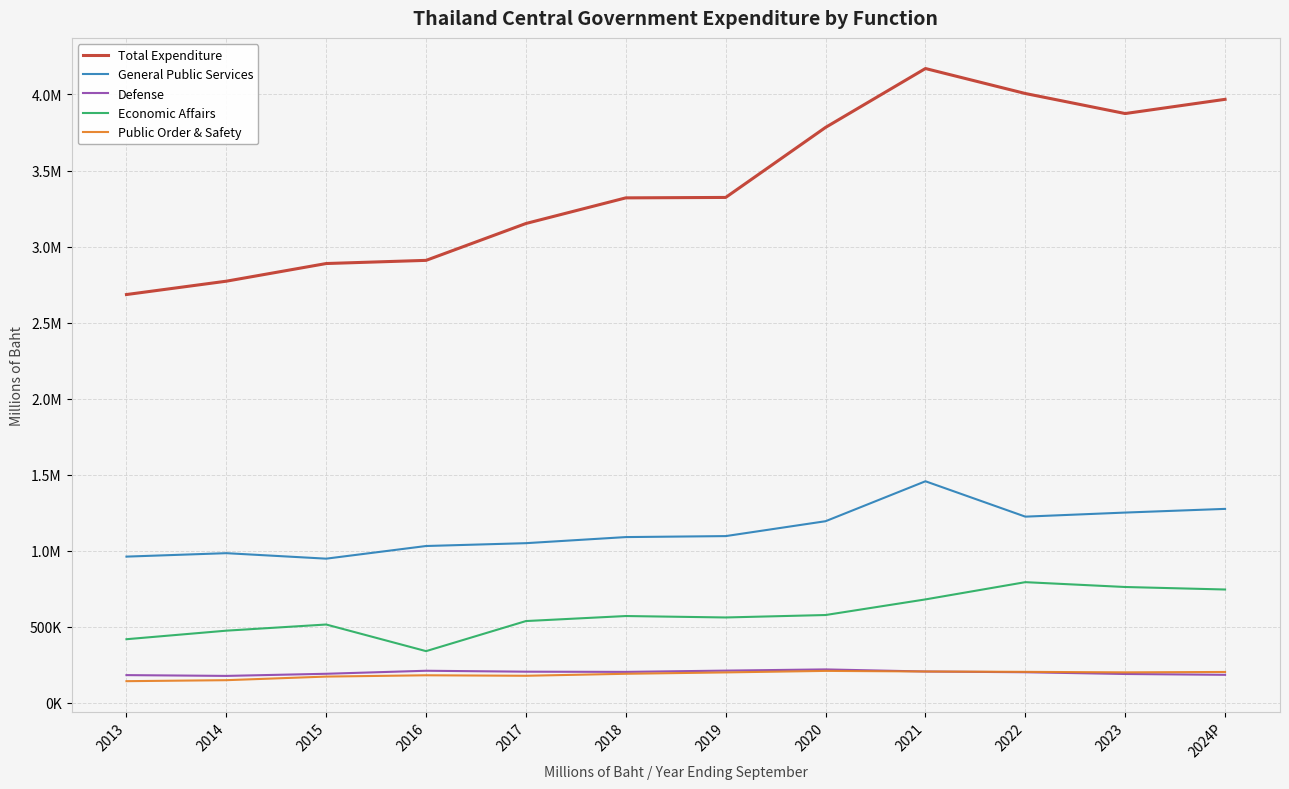

Which category has the lowest value in the General Public Services series?

2015